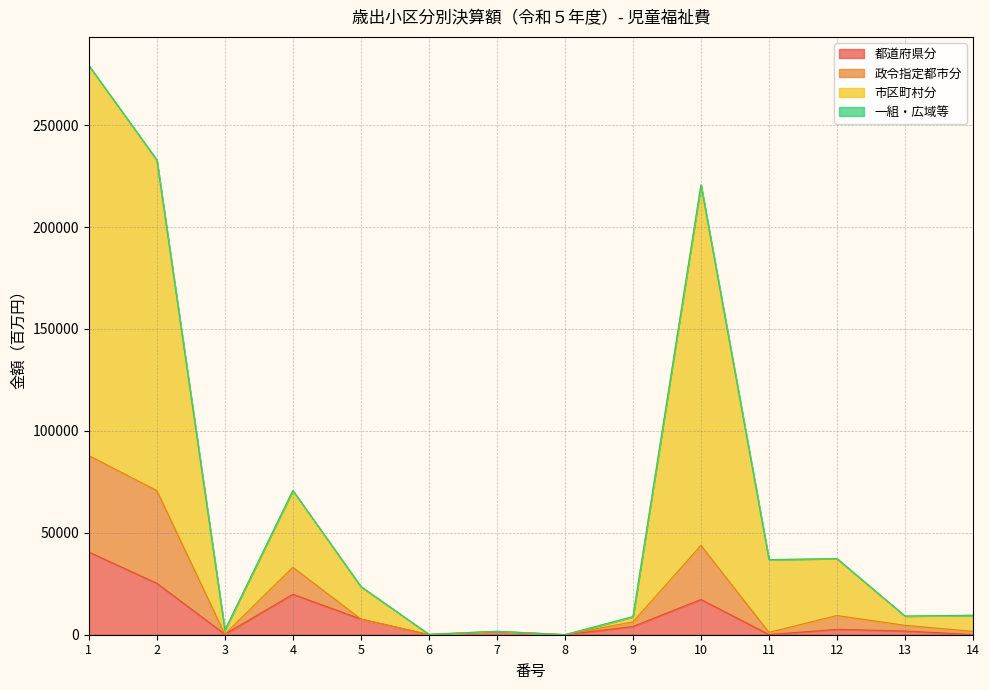

What is the highest value of the 都道府県分 series?

40579.4